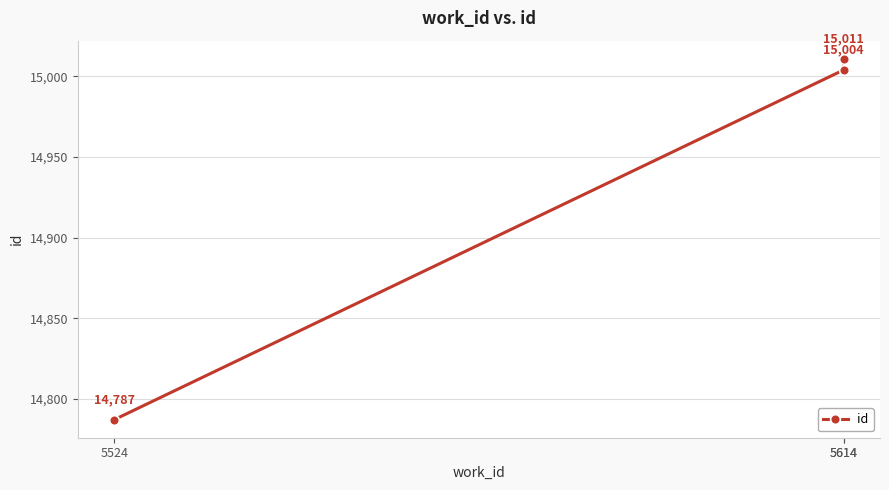

Which category has the lowest value across all series?

5524